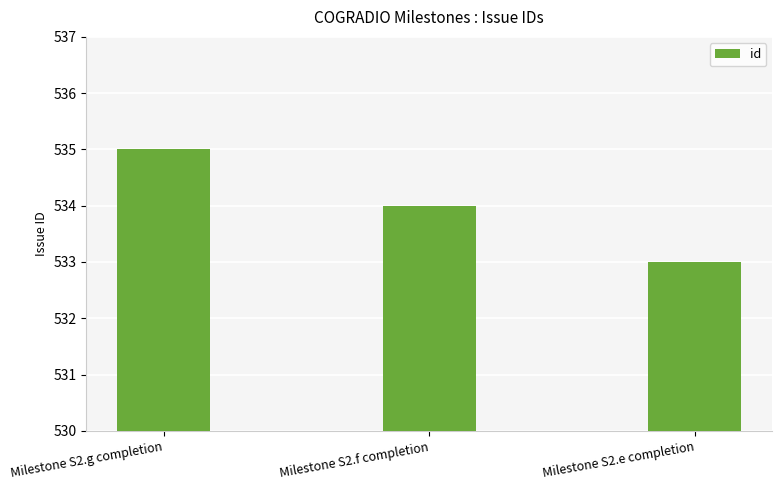

What is the sum of the values at Milestone S2.f completion and Milestone S2.g completion?

1069